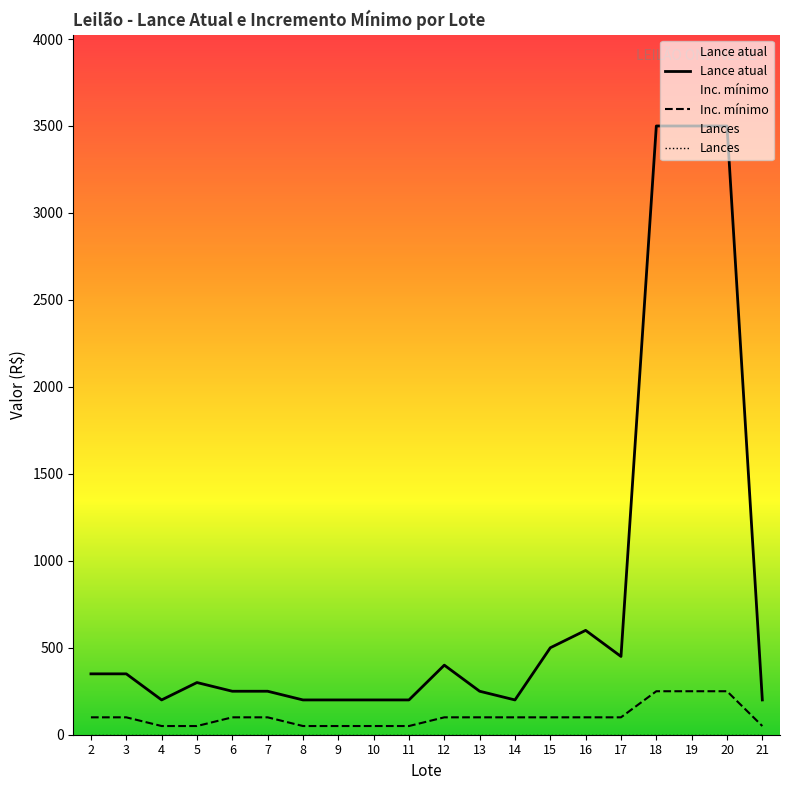

True or false: Inc. mínimo has a value of 100 at 16.

True